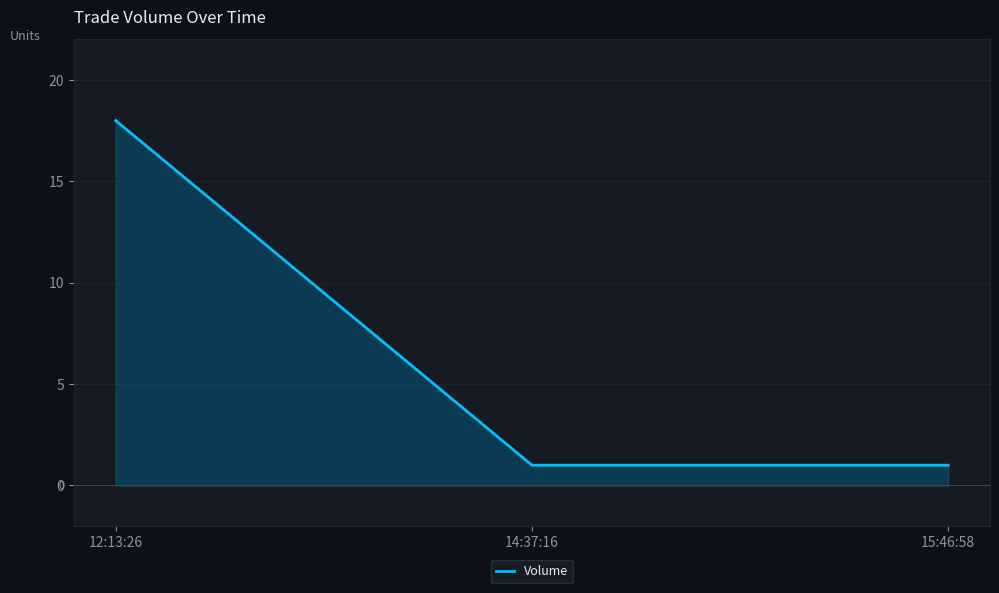

What is the maximum value shown in the chart?

18